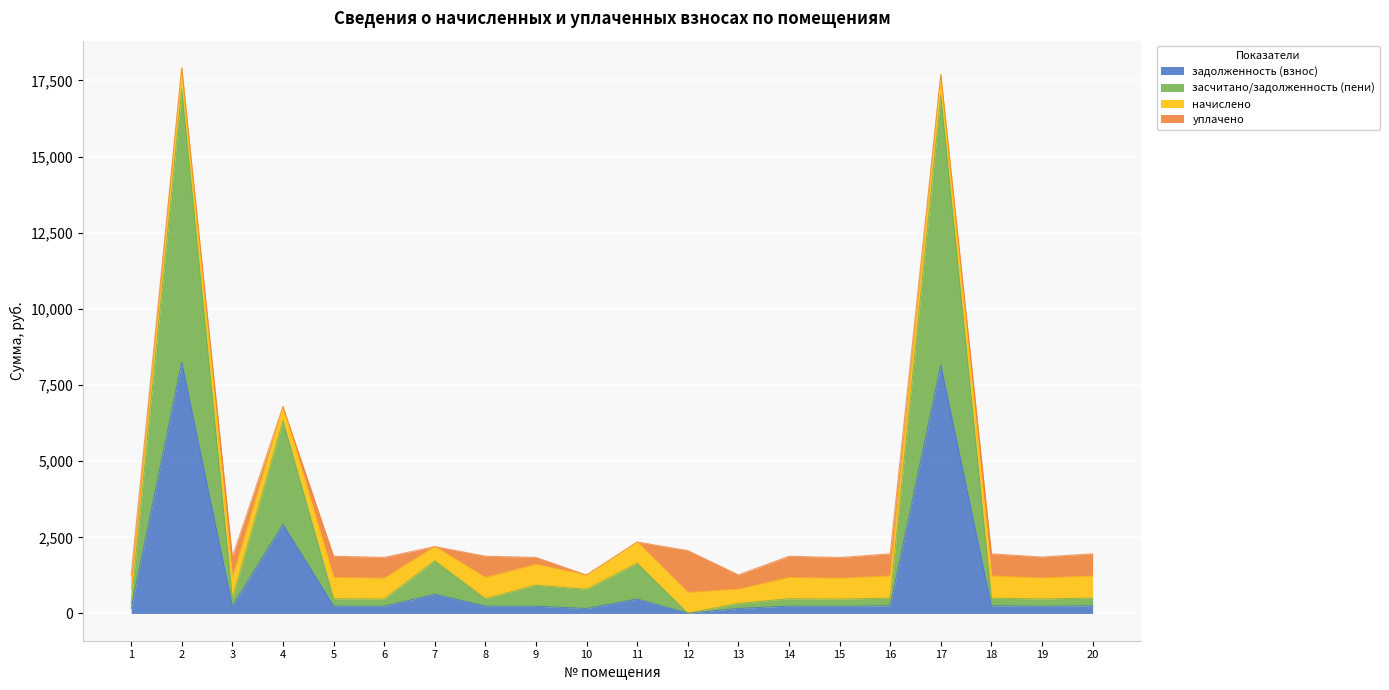

How many lines are shown in the chart?

4